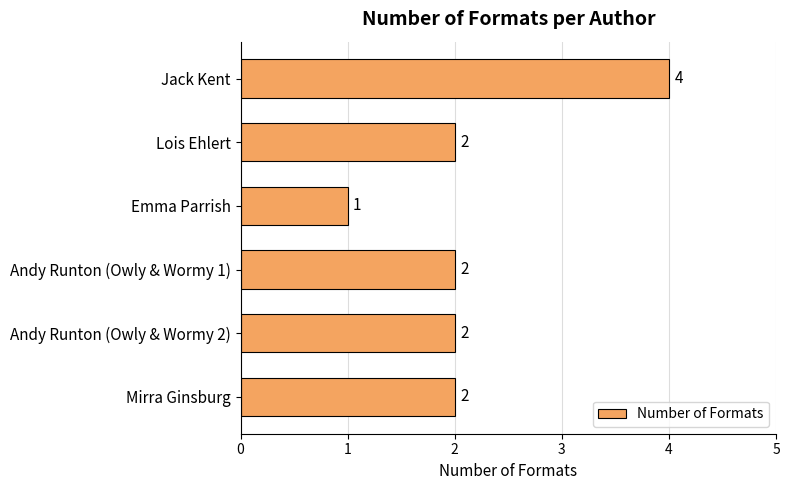

Approximately how many times larger is the value at Andy Runton (Owly & Wormy 2) compared to Lois Ehlert?

1.0